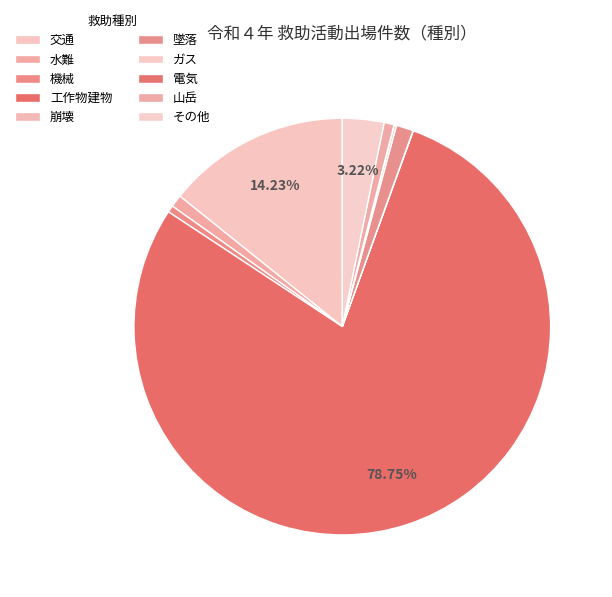

Which slice is the smallest?

電気